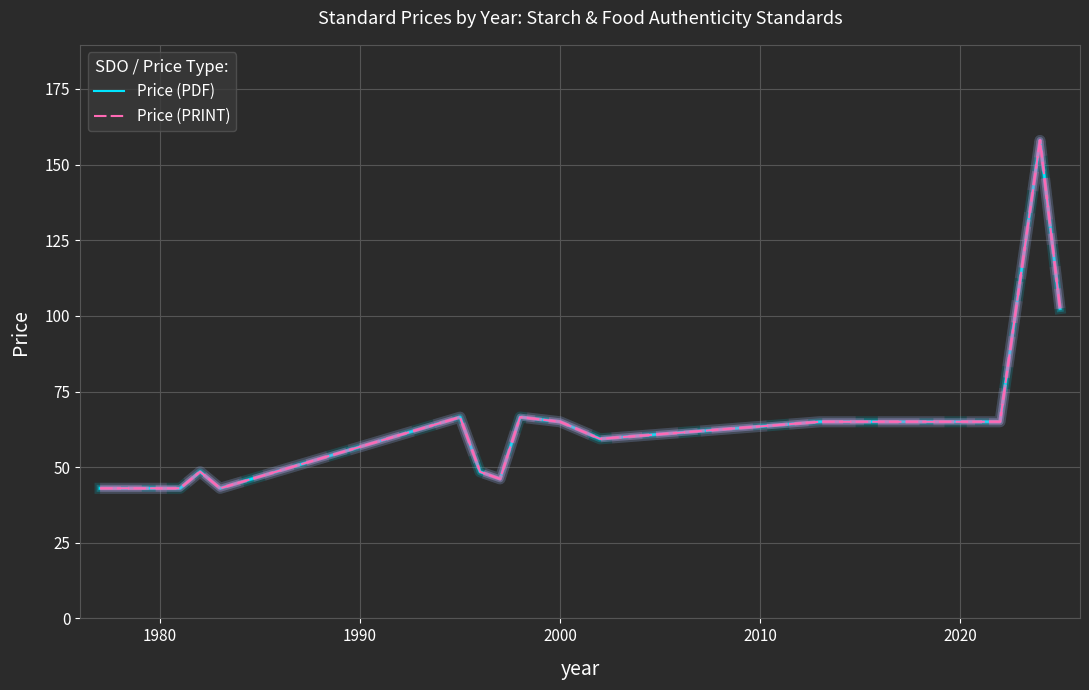

What is the greatest value displayed?

158.0